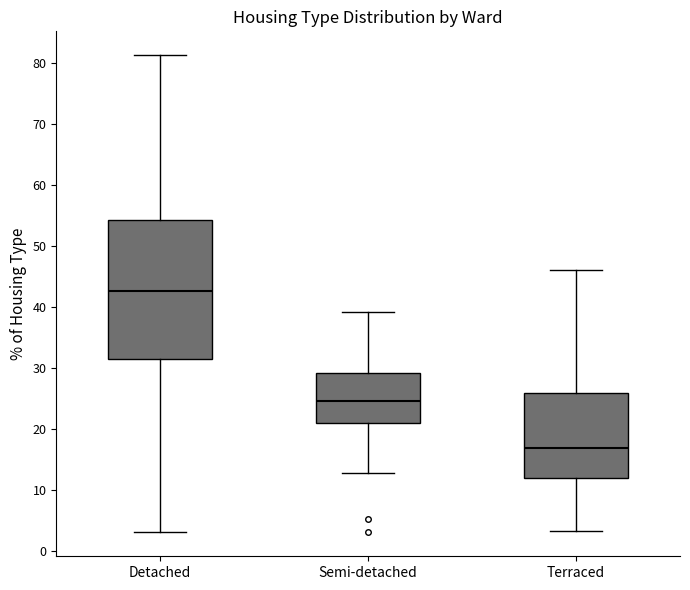

Which box's median line is the highest?

Detached